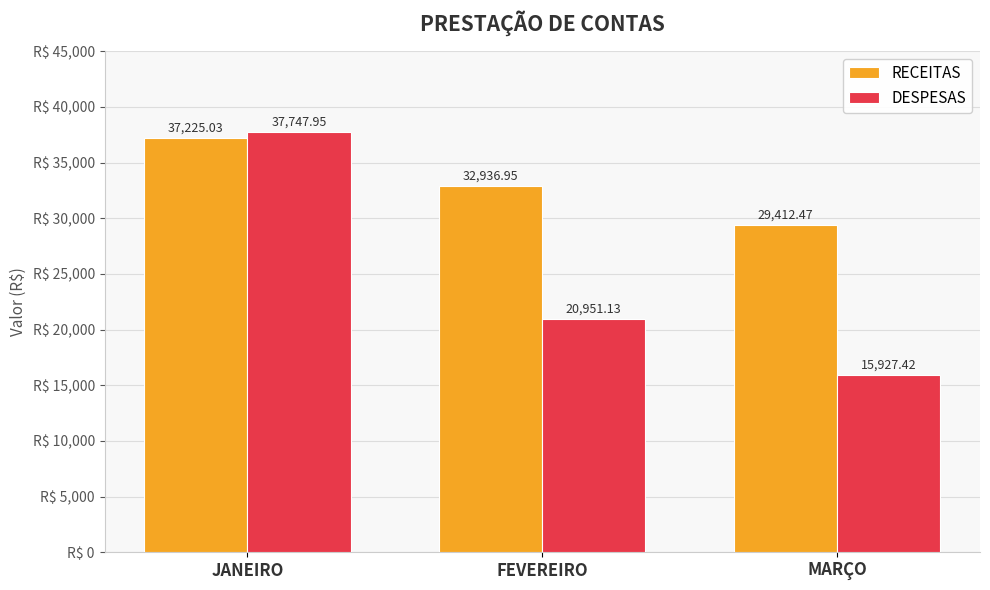

Which category has the lowest value in the RECEITAS series?

MARÇO